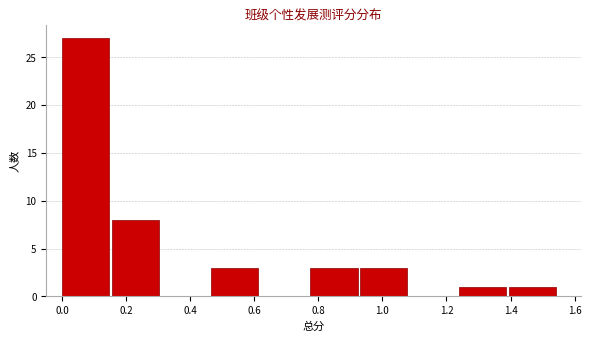

Reading left to right, transcribe this chart: for each bar, give the range it covers on the x-axis and its height. Neither the bar edges nor the heights are printed on the chart, so give them approximately, as read against the axes.

0.000 to 0.155: 27
0.155 to 0.310: 8
0.310 to 0.465: 0
0.465 to 0.620: 3
0.620 to 0.775: 0
0.775 to 0.930: 3
0.930 to 1.085: 3
1.085 to 1.240: 0
1.240 to 1.395: 1
1.395 to 1.550: 1